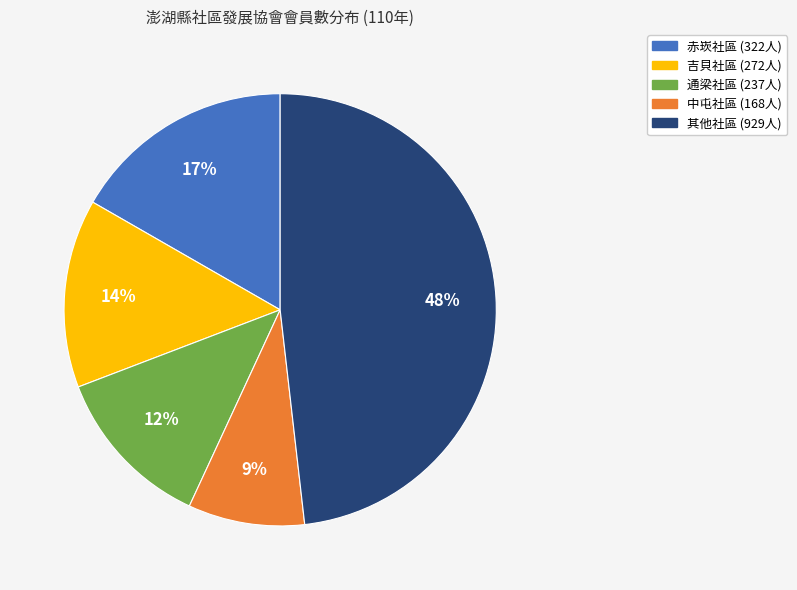

Is there a majority slice in this chart?

No